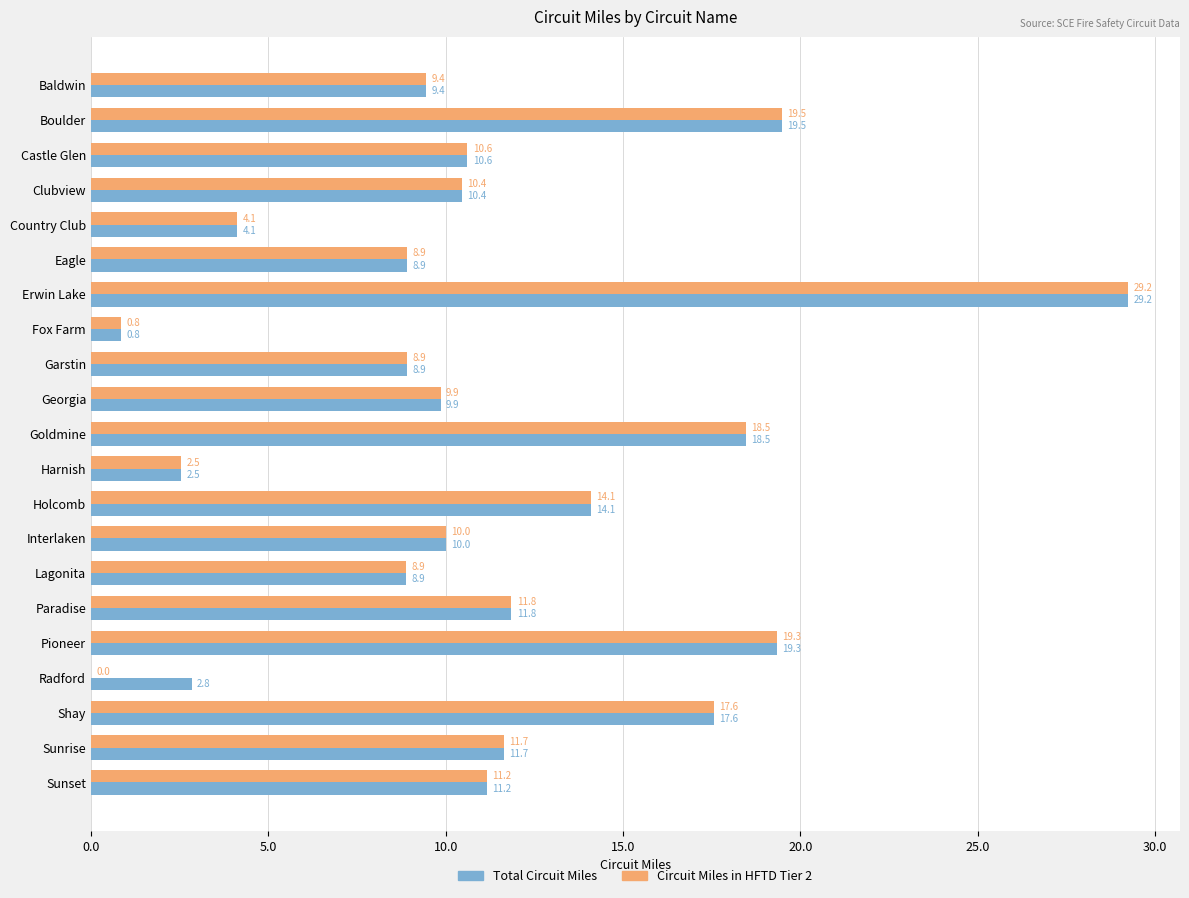

The Circuit Miles in HFTD Tier 2 series shows 17.4 at Georgia. True or false?

False